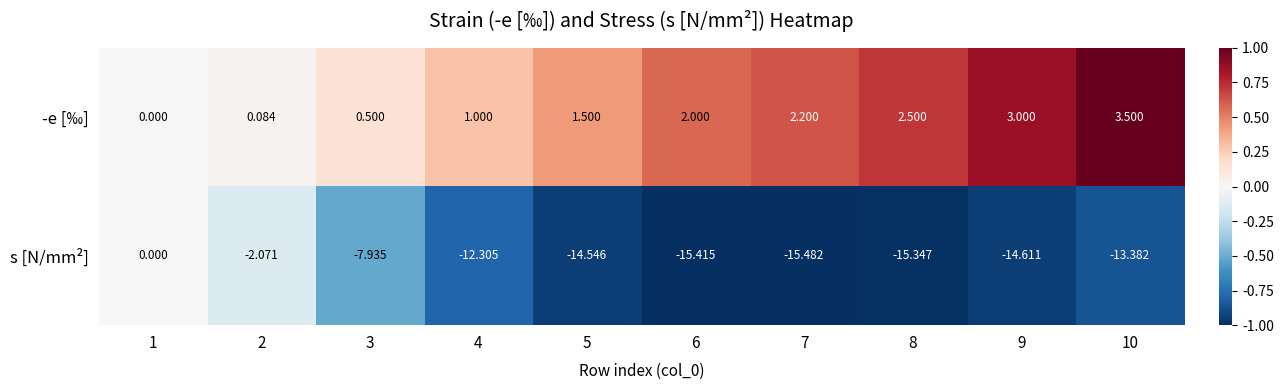

Which series has the largest total across all categories?

-e [‰]